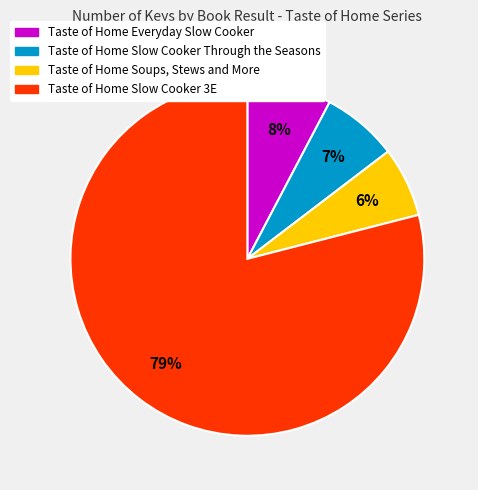

Count the number of slices in the pie.

4